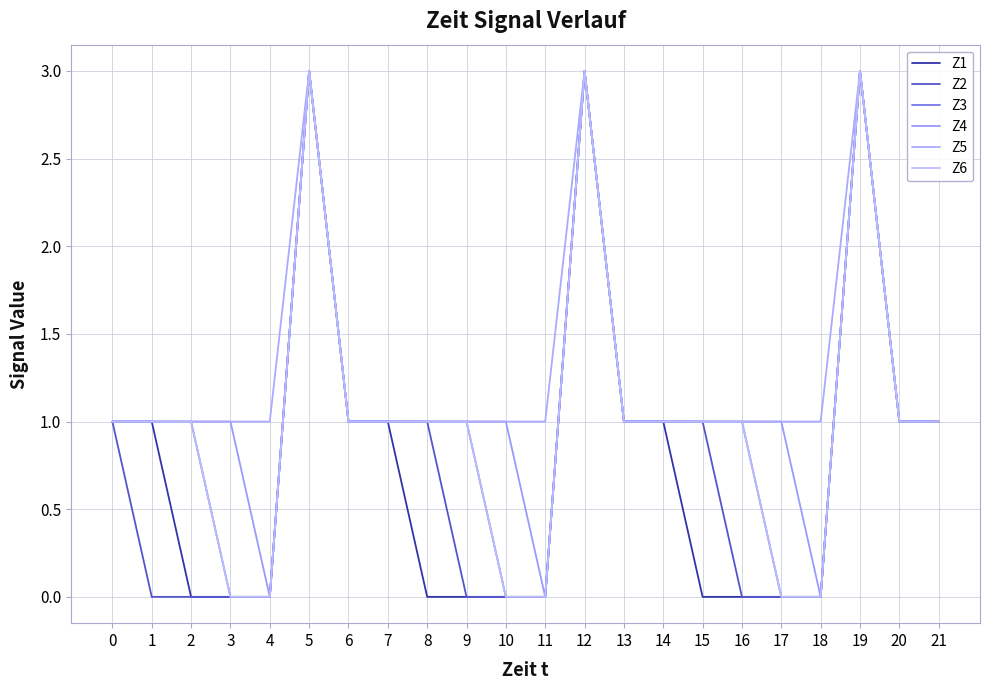

Between 13 and 10, which is larger?

13